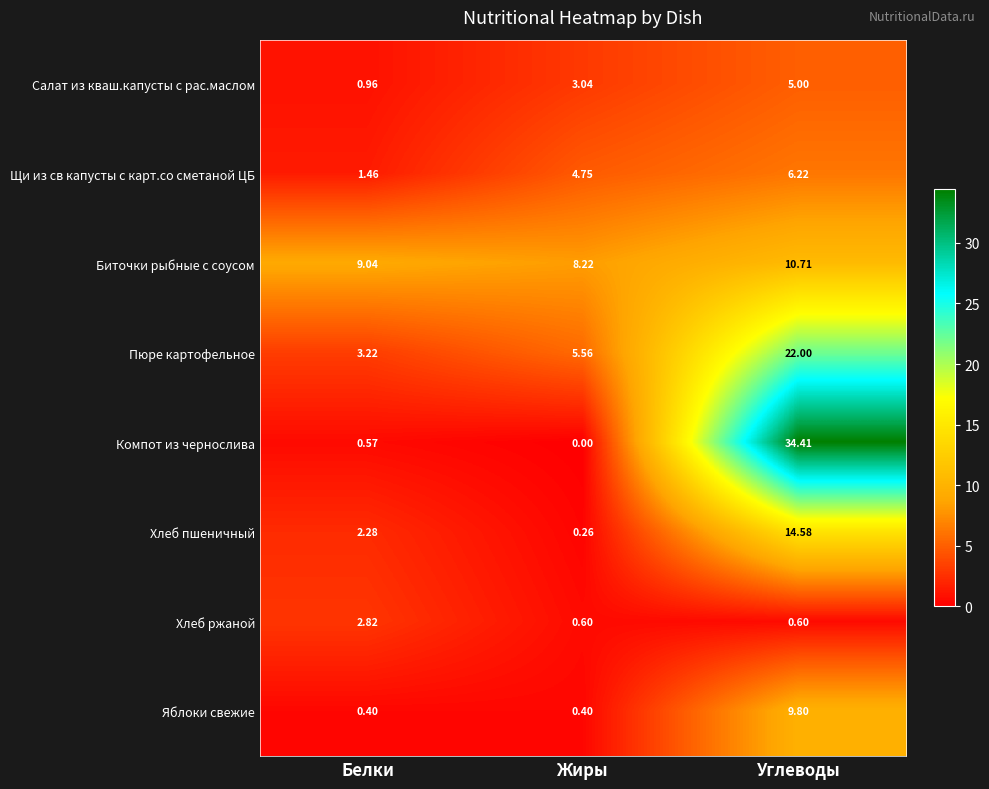

What is the total value across all series at Углеводы?

103.3